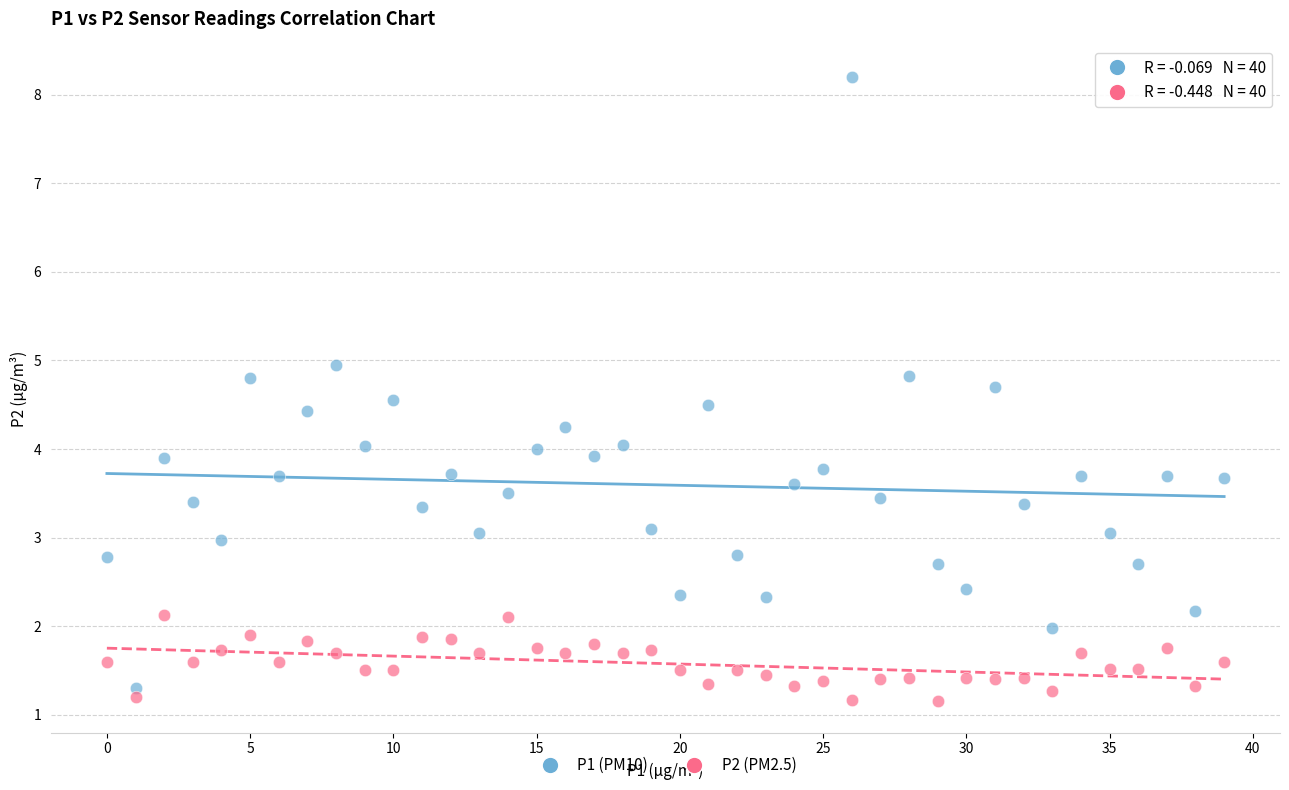

Which series contains the lowest Y value?

P2 (PM2.5)